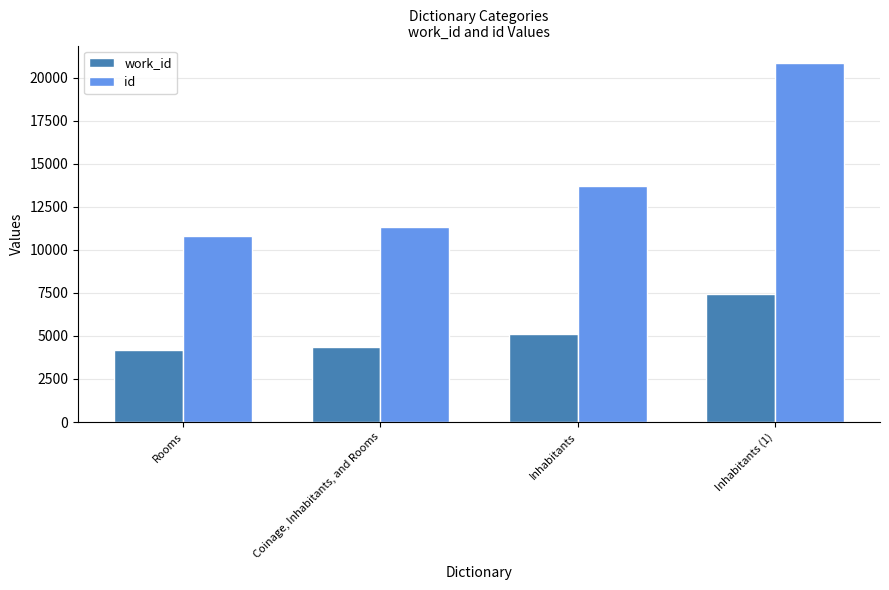

At Rooms, list the series in order from largest to smallest.

id, work_id